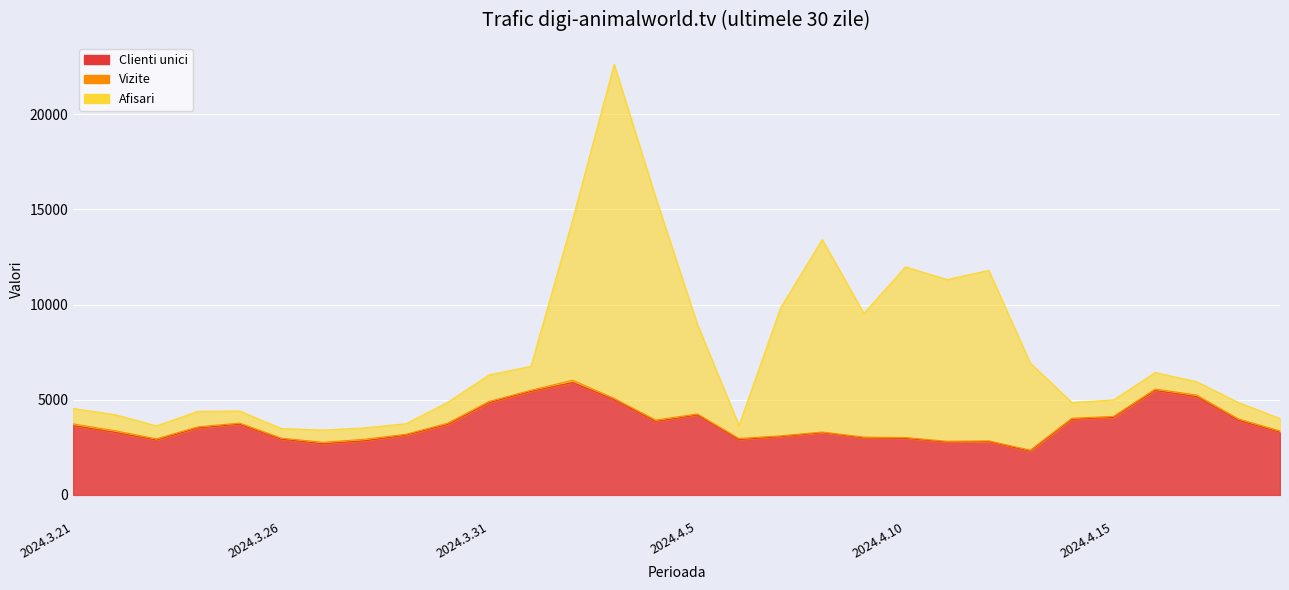

Between 2024.3.24 and 2024.4.10, which series saw the biggest shift?

Afisari